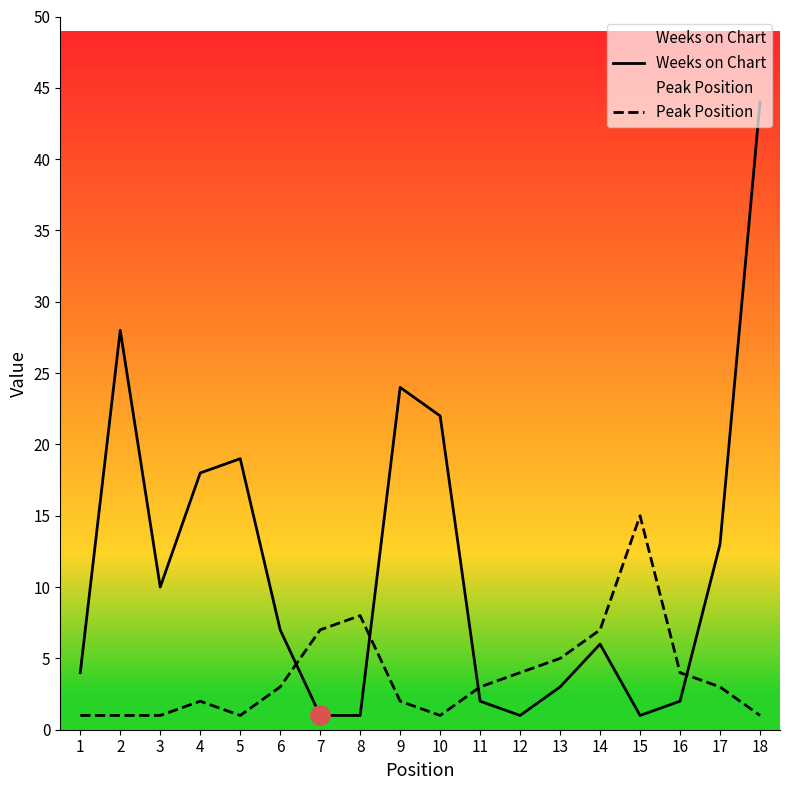

What is the difference between the second highest and second lowest values in the Weeks on Chart series?

27